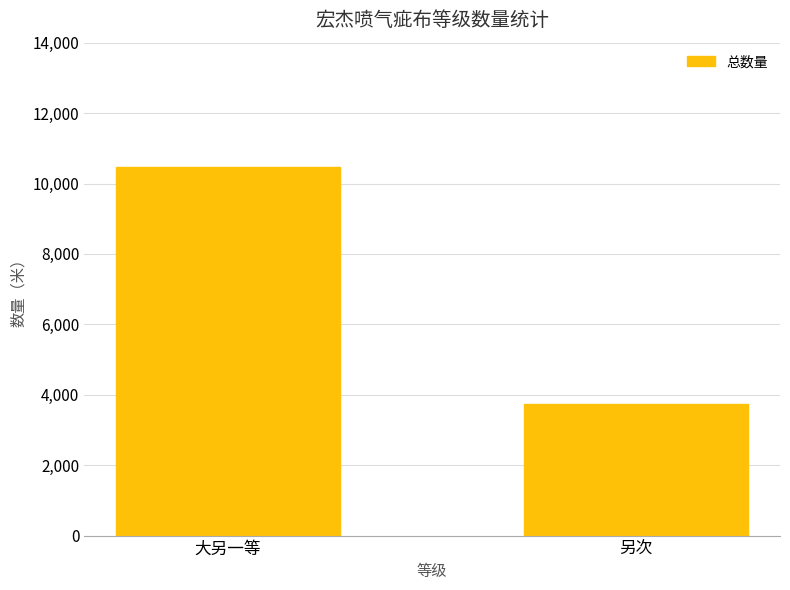

Reading left to right, transcribe all the data shown in this chart.

10459	3741